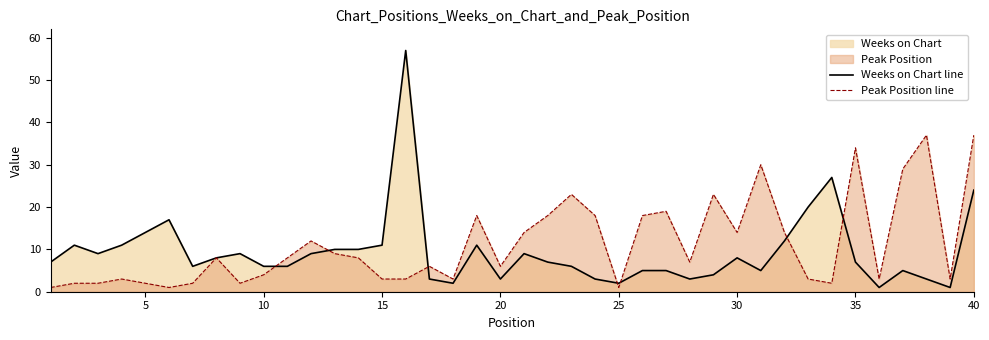

What is the difference between the second highest and second lowest values in the Peak Position line series?

36